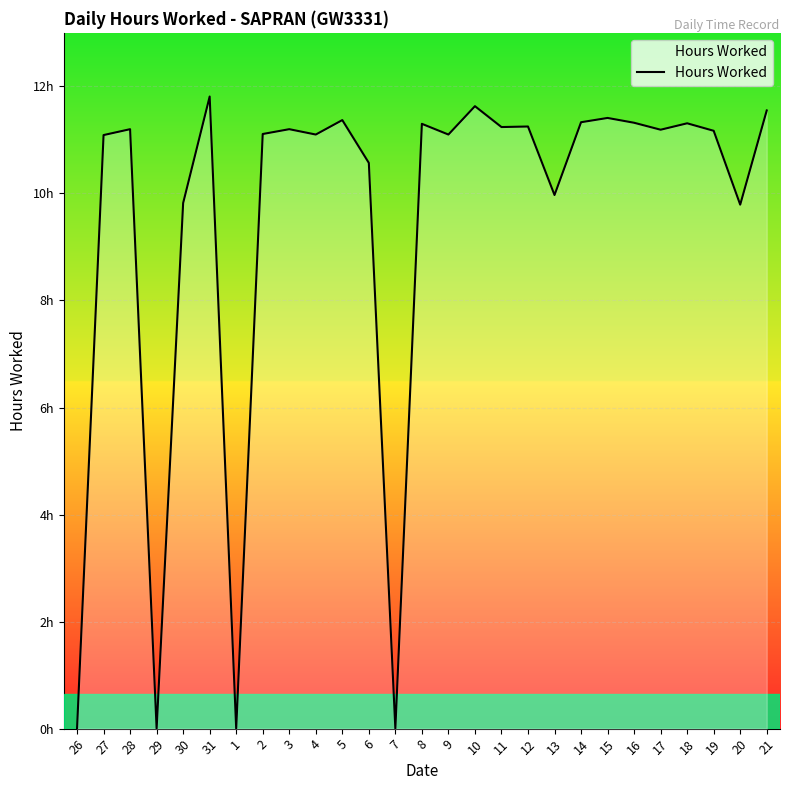

What is the difference between the maximum and minimum values?

11.8